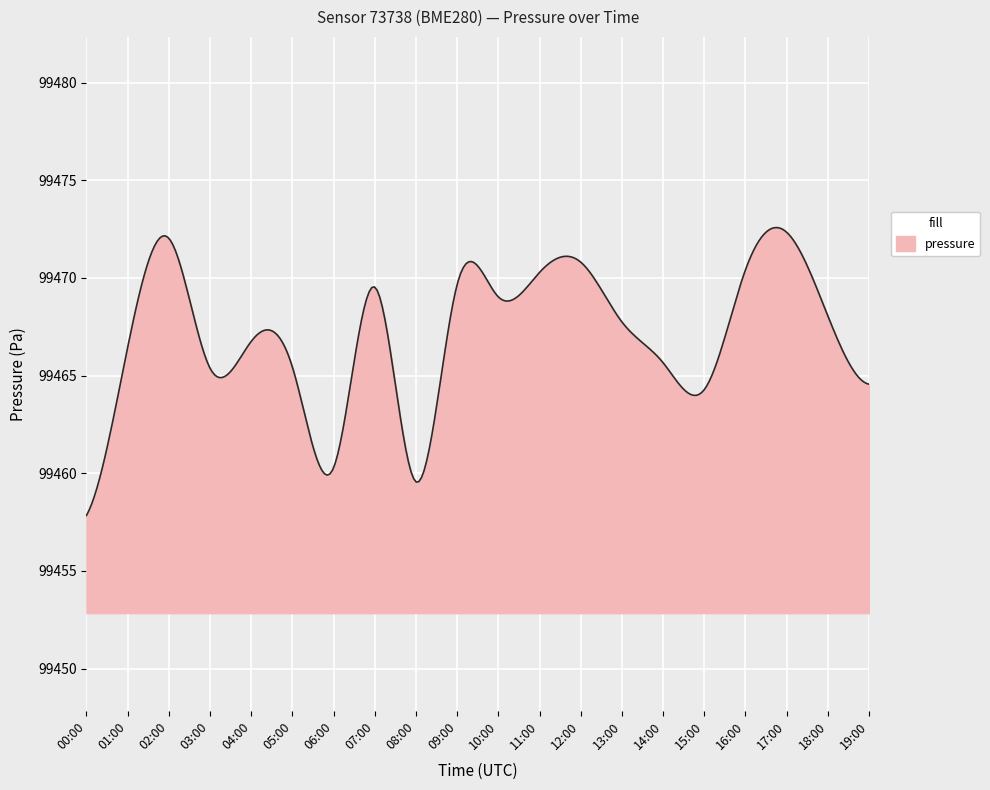

What is the minimum value shown in the chart?

99457.8